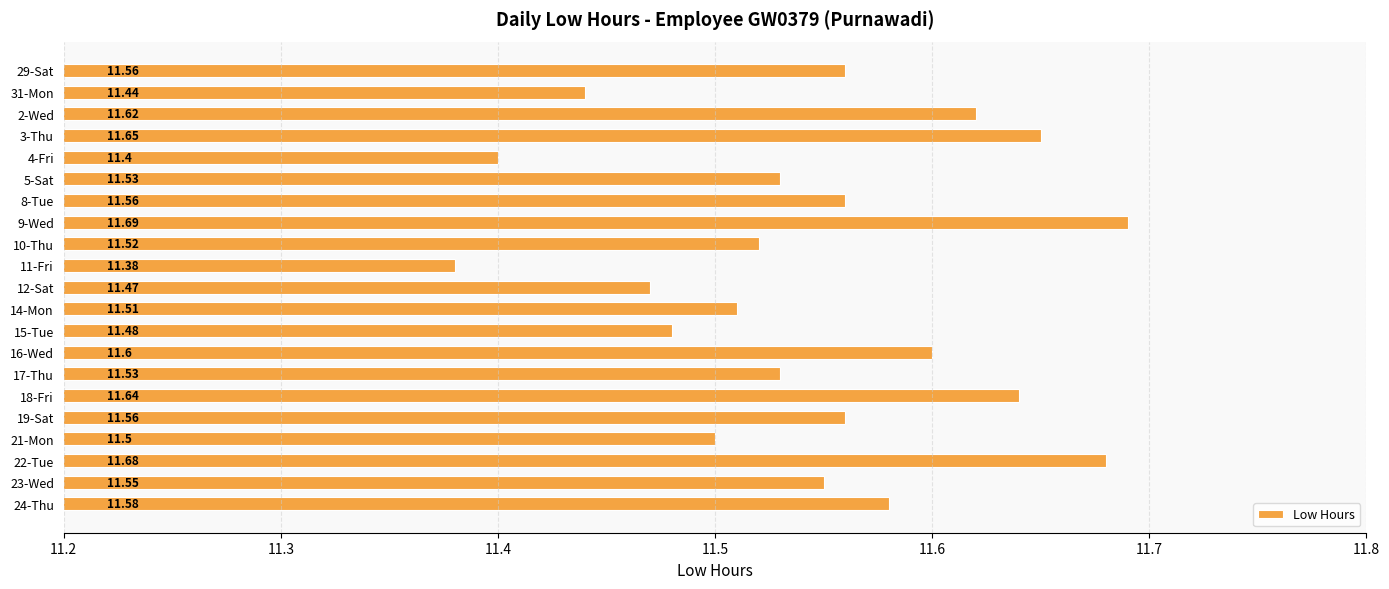

Between 11-Fri and 3-Thu, which is larger?

3-Thu